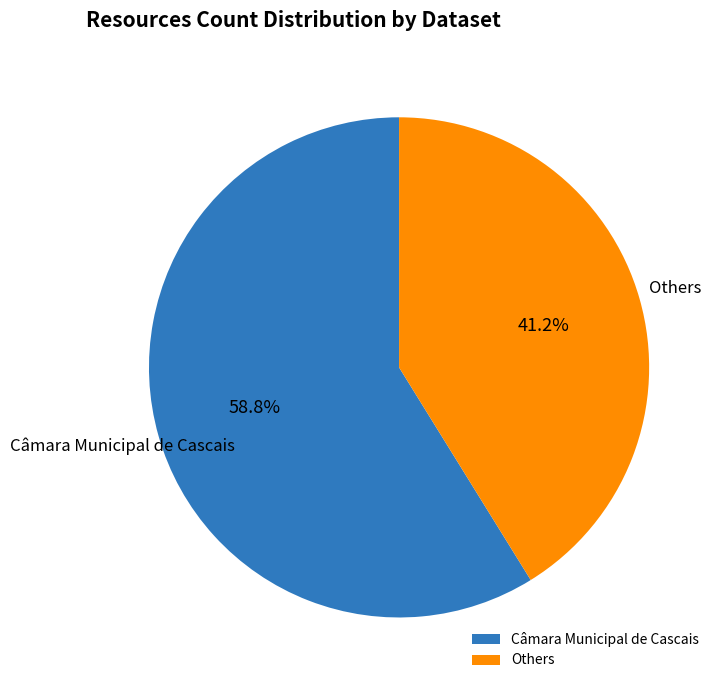

Rank the categories by value from highest to lowest.

Câmara Municipal de Cascais, Others